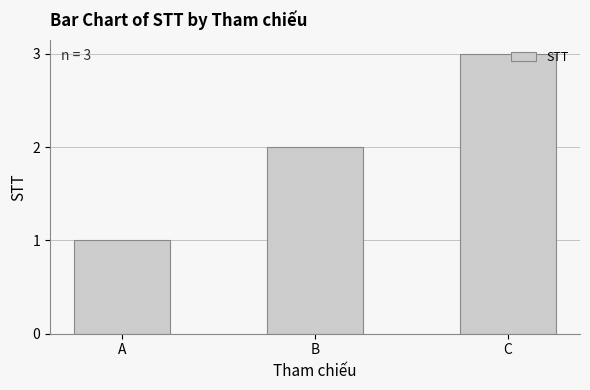

The chart shows a value of 2 at B. True or false?

True